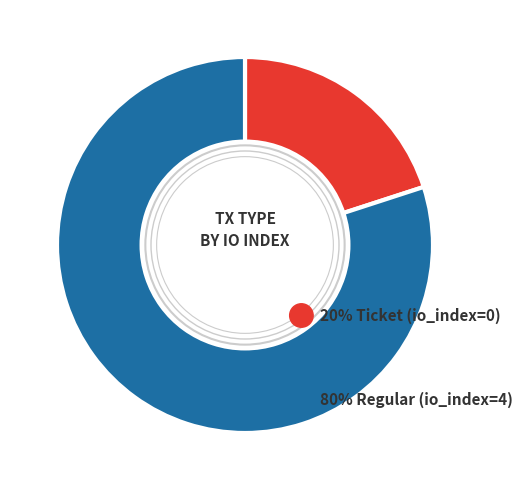

Is there any slice that represents more than half of the pie?

Yes